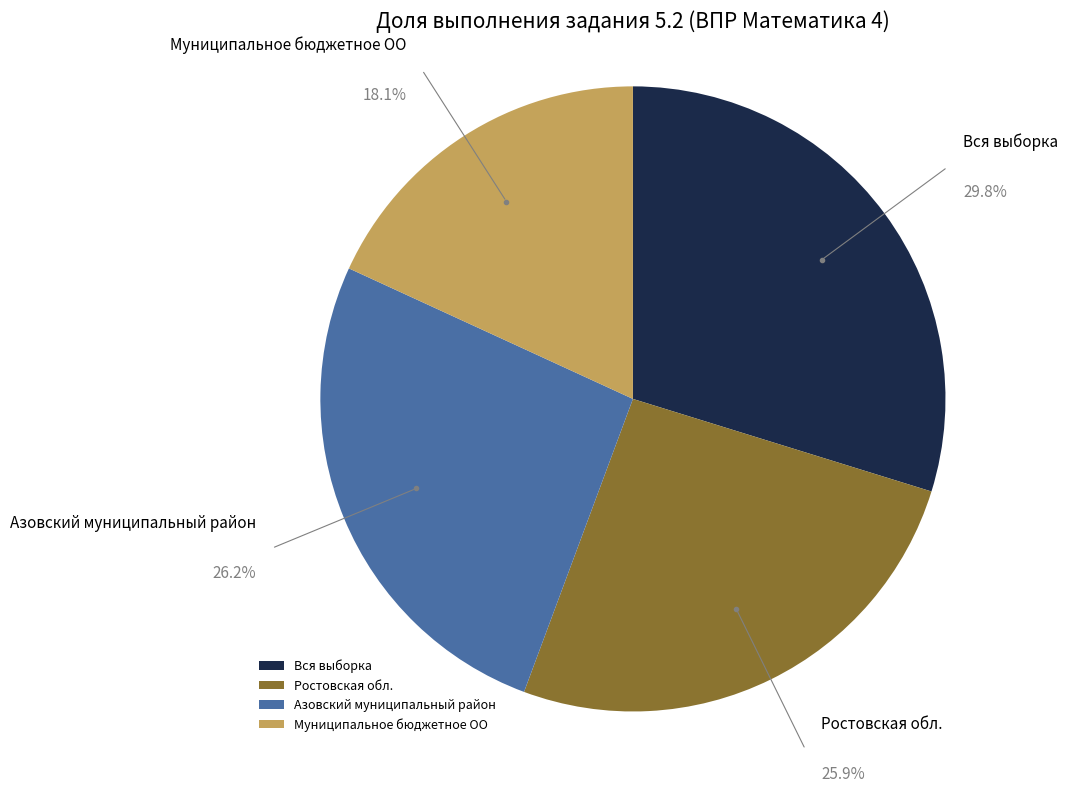

To the nearest percent, what is the average slice percentage?

25%